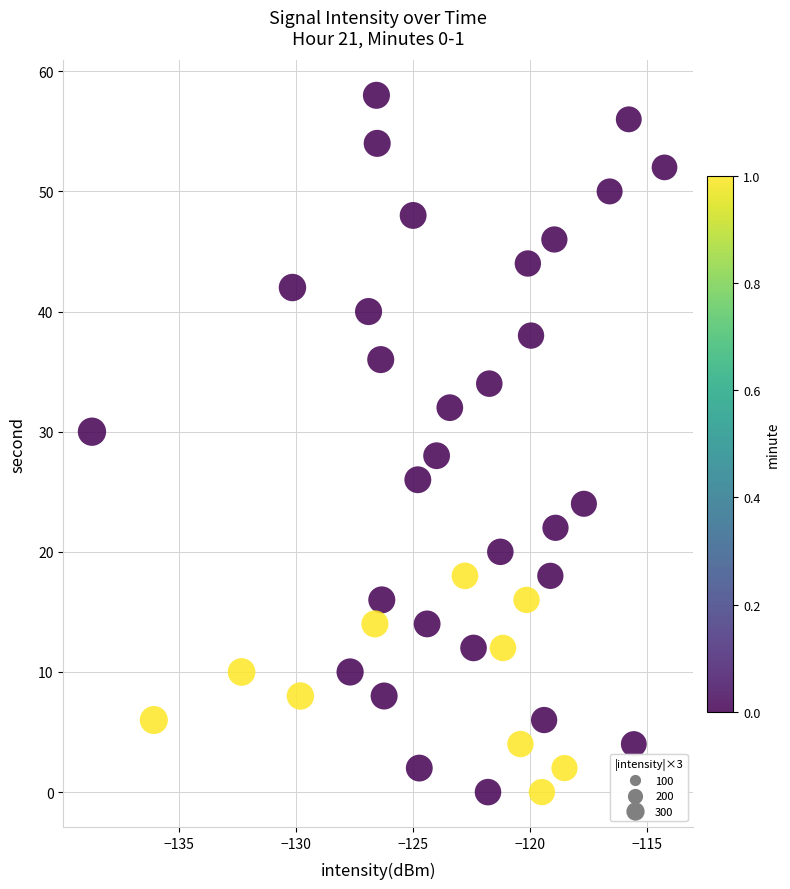

What is the range of Y values (max minus min)?

58